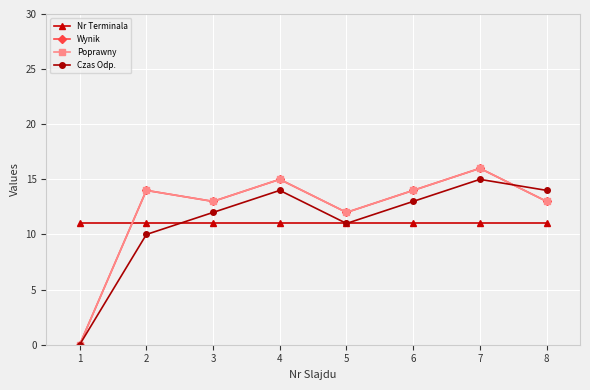

Is it true that Nr Terminala equals 2 at 7?

False